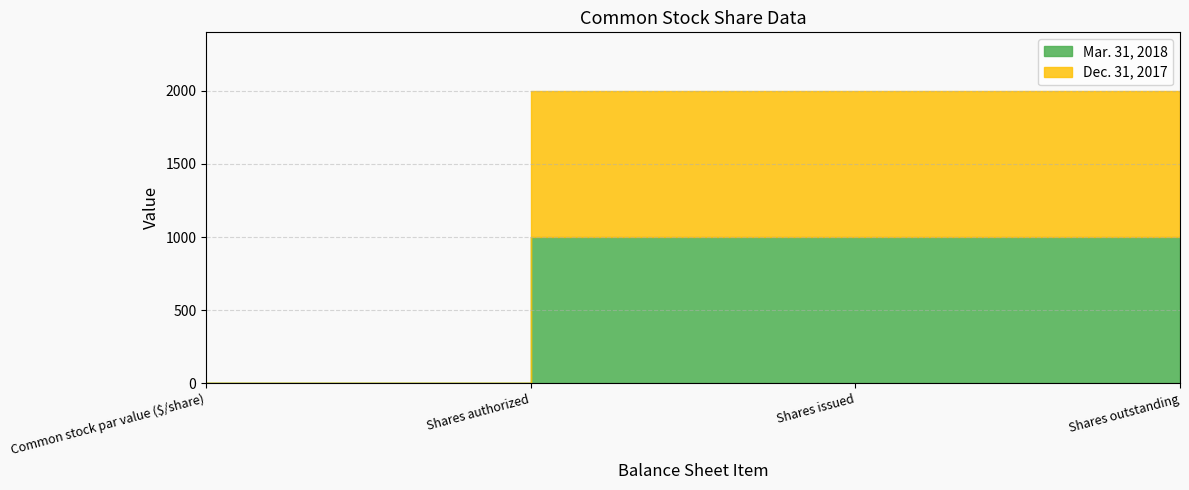

What is the label of the 3rd point from the left?

Shares issued